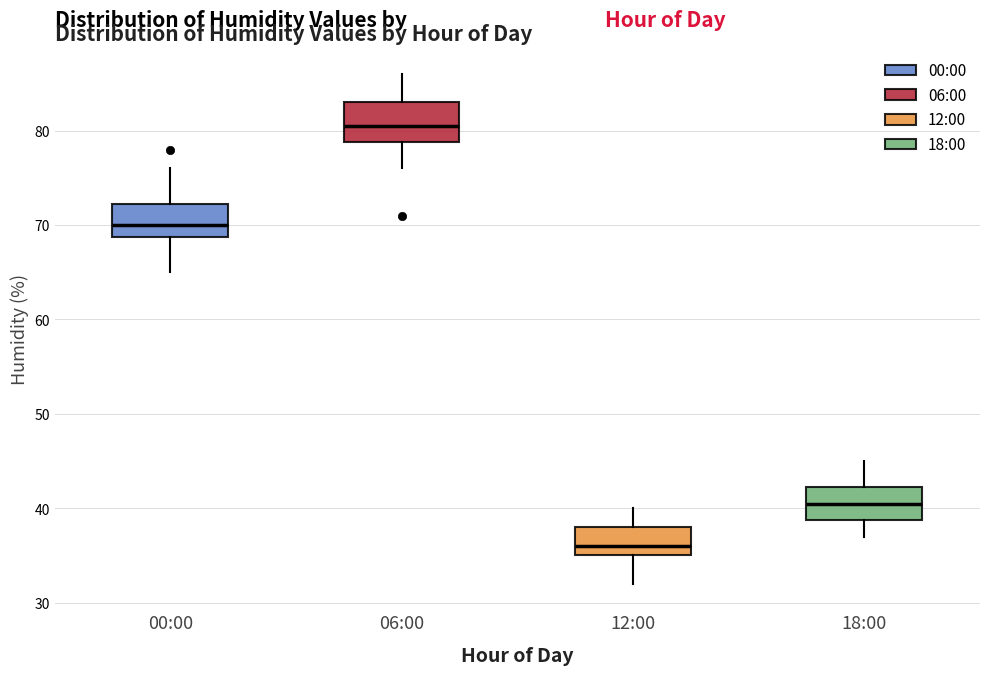

Which box has the lowest median line?

12:00